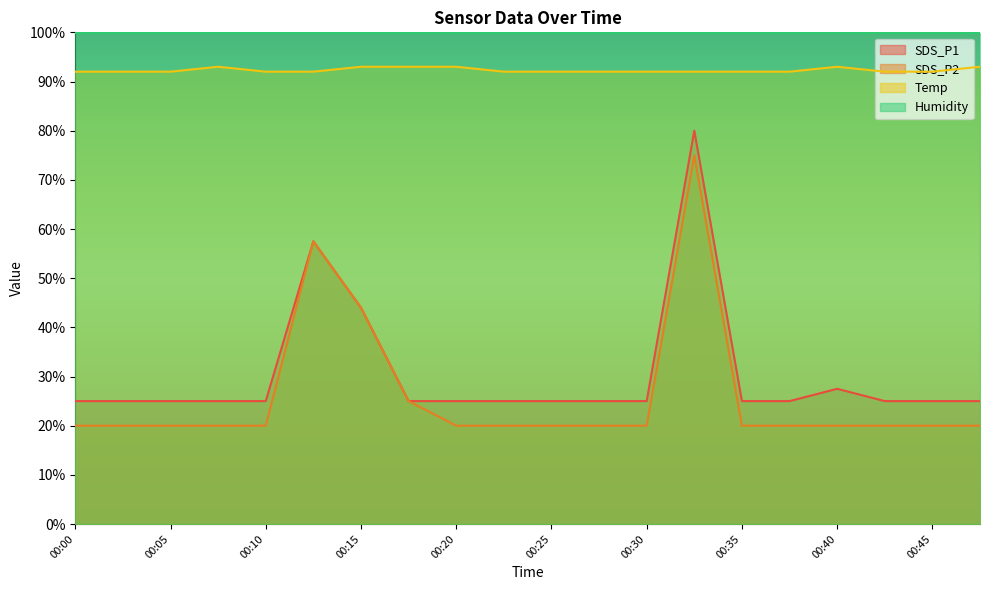

What is the sum of the SDS_P2 values at 00:25 and 00:23?

40.0